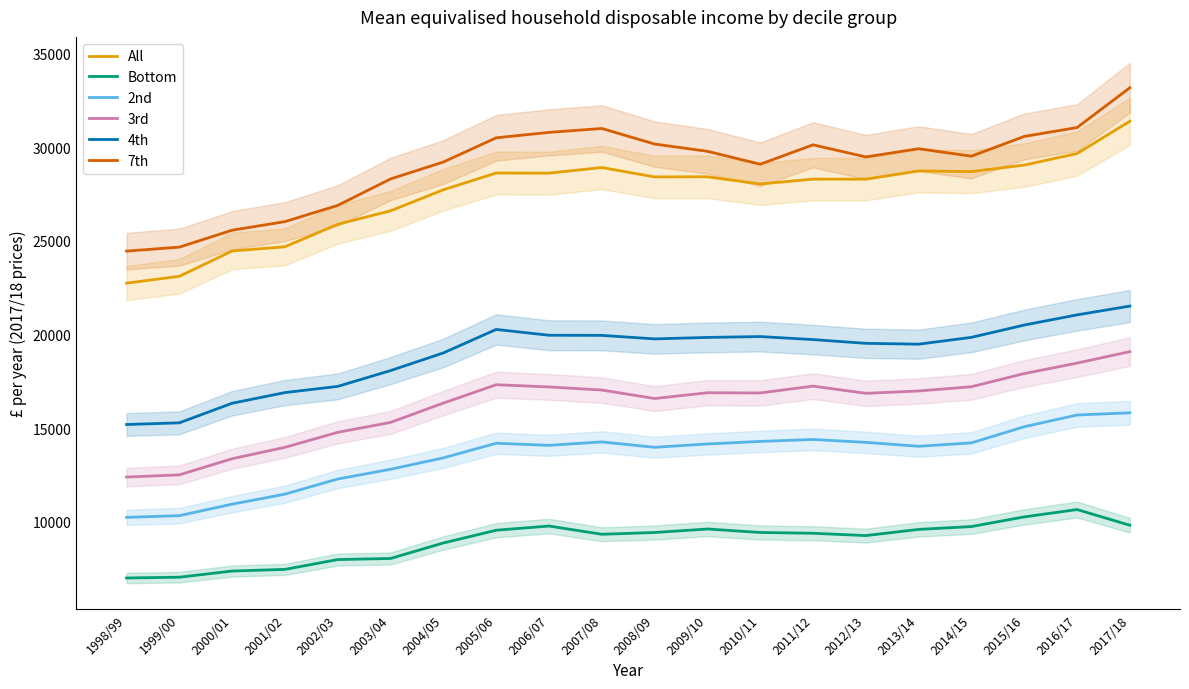

Is it true that All equals 48046 at 2009/10?

False